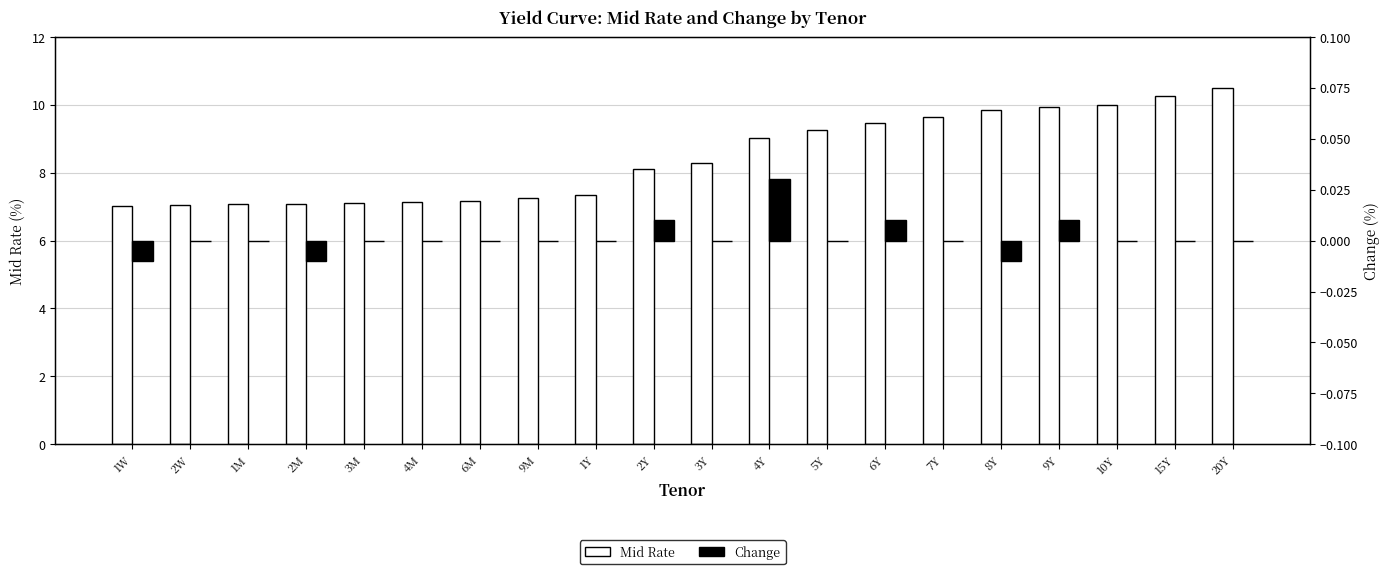

How many groups of bars are there?

20